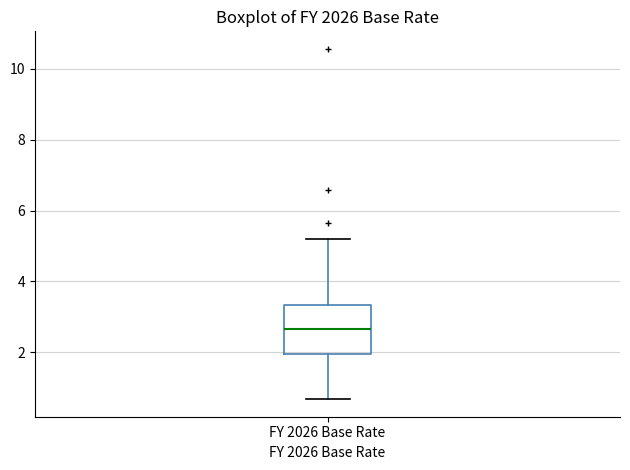

Where does the upper whisker of the box for FY 2026 Base Rate end on the y-axis? The values are not printed on the chart, so give them approximately, as read against the axis.

5.2